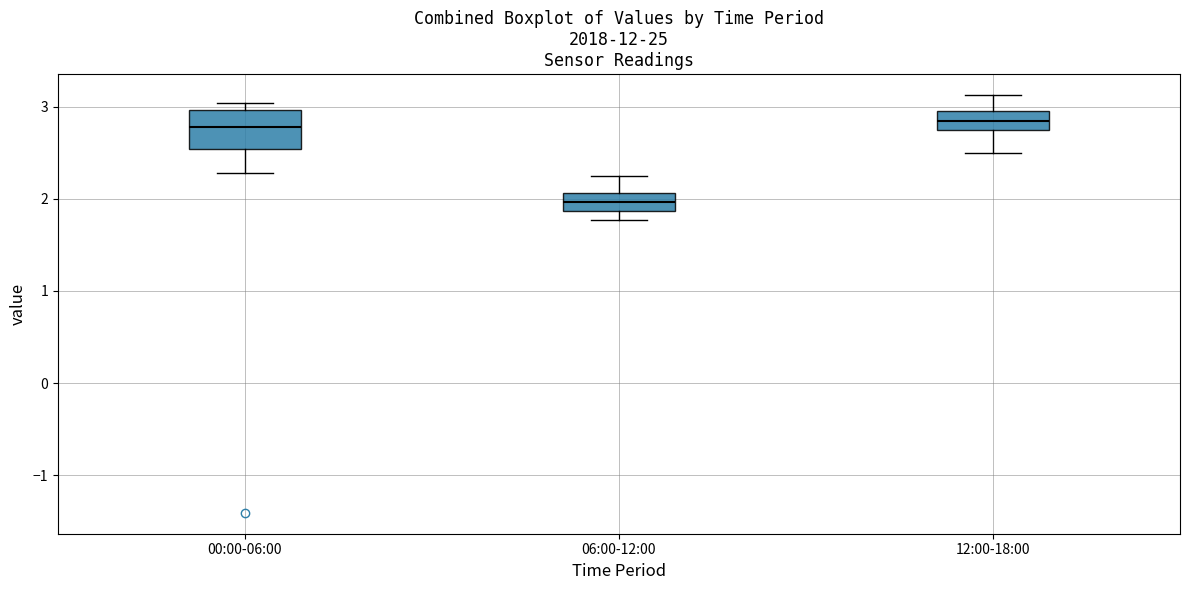

Reading left to right, read every box against the y-axis: the position of its median line, the range the box covers, and the ends of its whiskers. The values are not printed on the chart, so give them approximately, as read against the axis.

00:00-06:00: median 2.8, box 2.5 to 3.0, whiskers 2.3 to 3.0 (just above the box's upper edge)
06:00-12:00: median 2.0, box 1.9 to 2.1, whiskers 1.8 to 2.3
12:00-18:00: median 2.9, box 2.7 to 3.0, whiskers 2.5 to 3.1